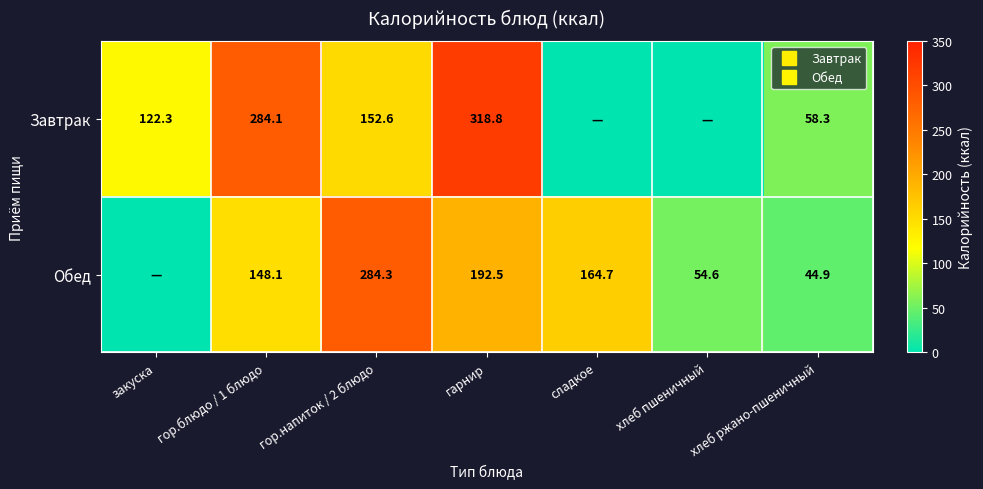

What is the sum of all Завтрак values?

936.1